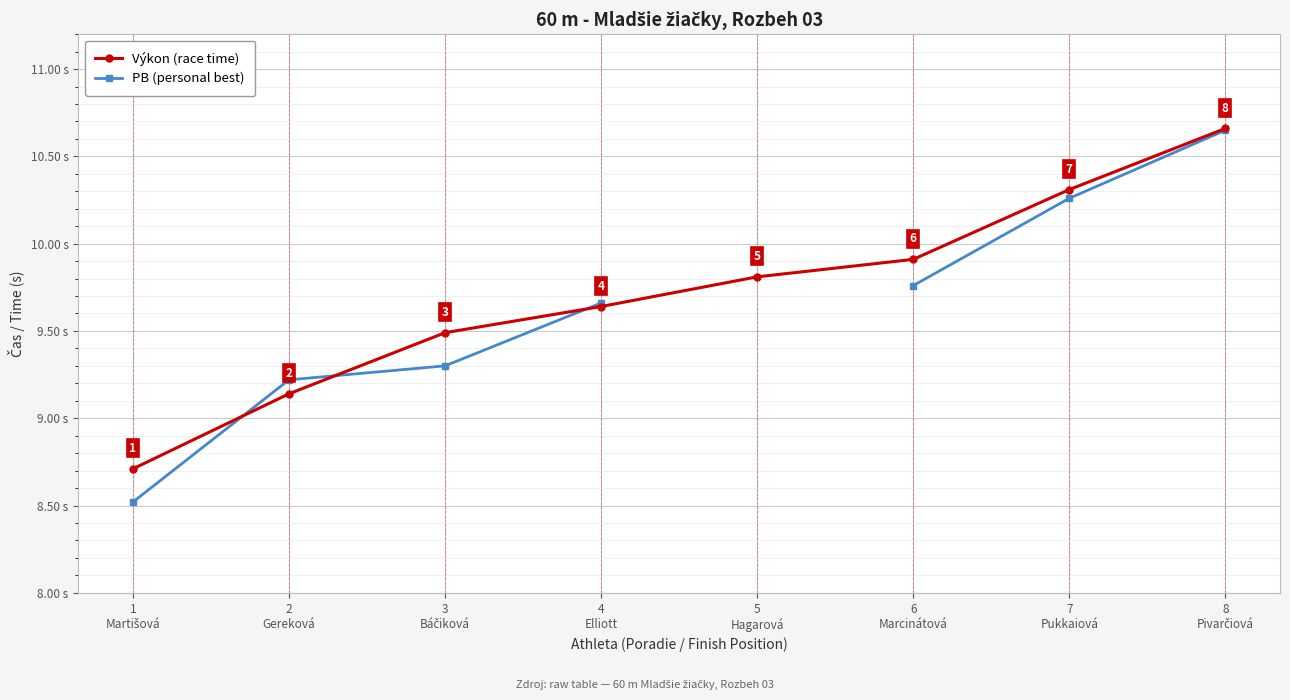

Between which two adjacent categories do Výkon (race time) and PB (personal best) first intersect?

1
Martišová and 2
Gereková